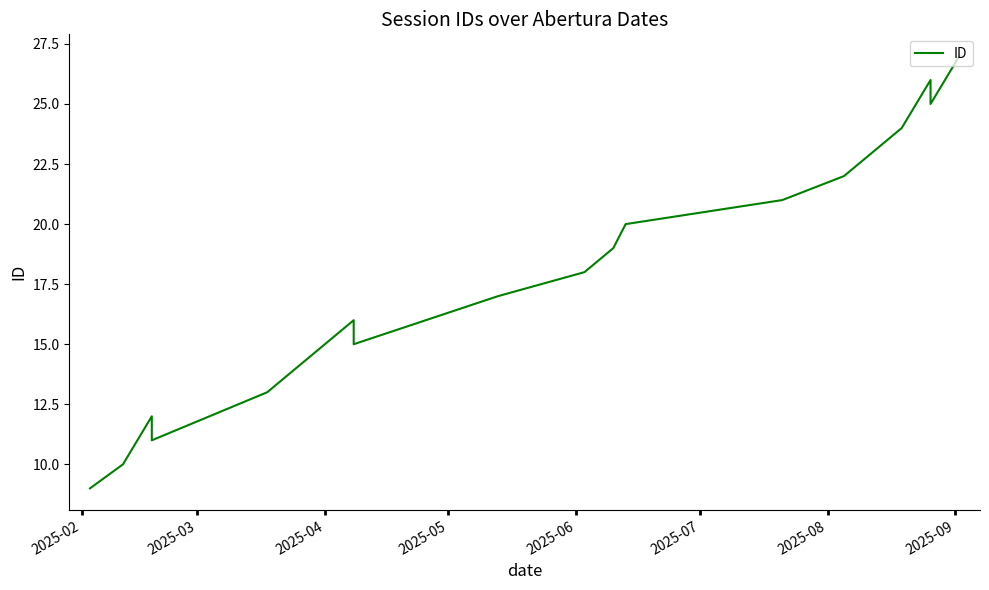

What is the difference between the maximum and minimum values?

18